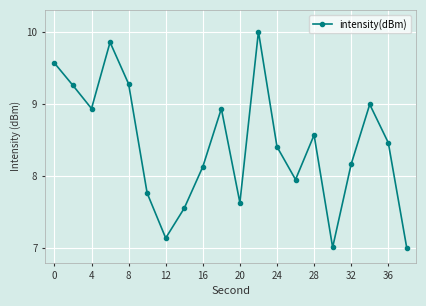

How many categories are shown in the chart?

20